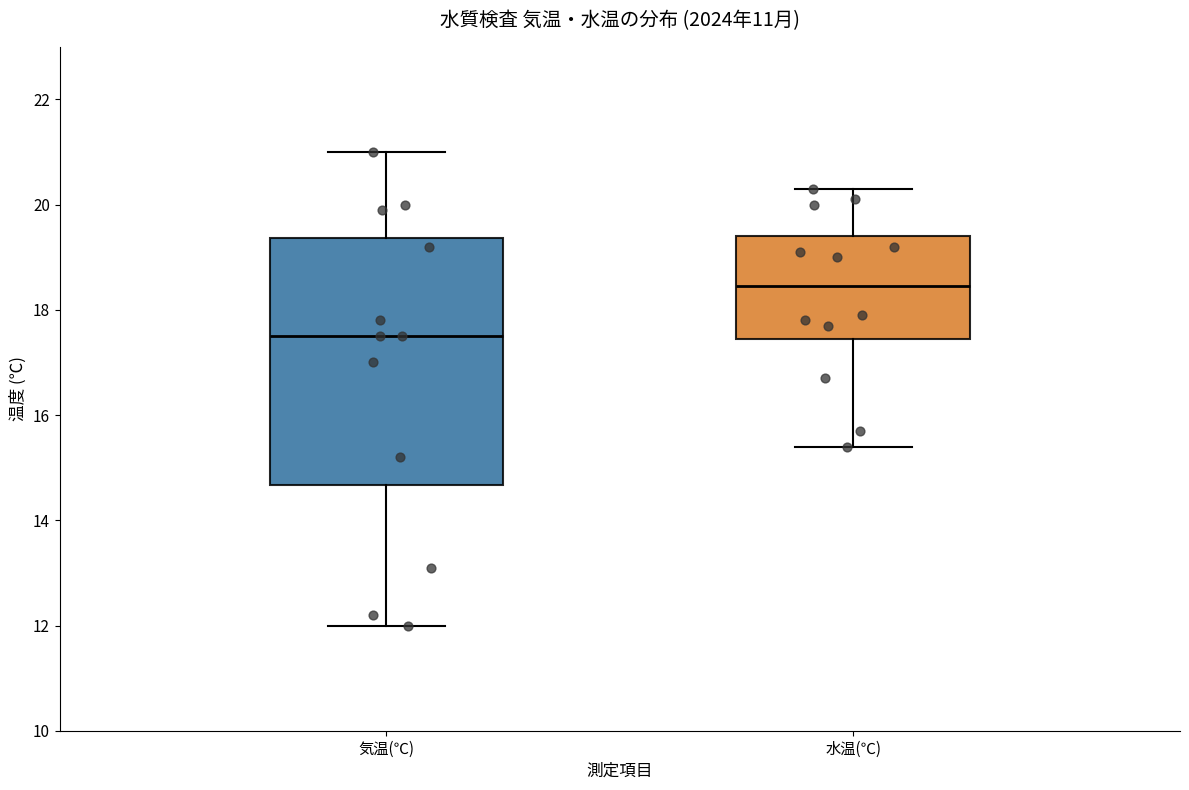

Which box has the highest median line?

水温(℃)